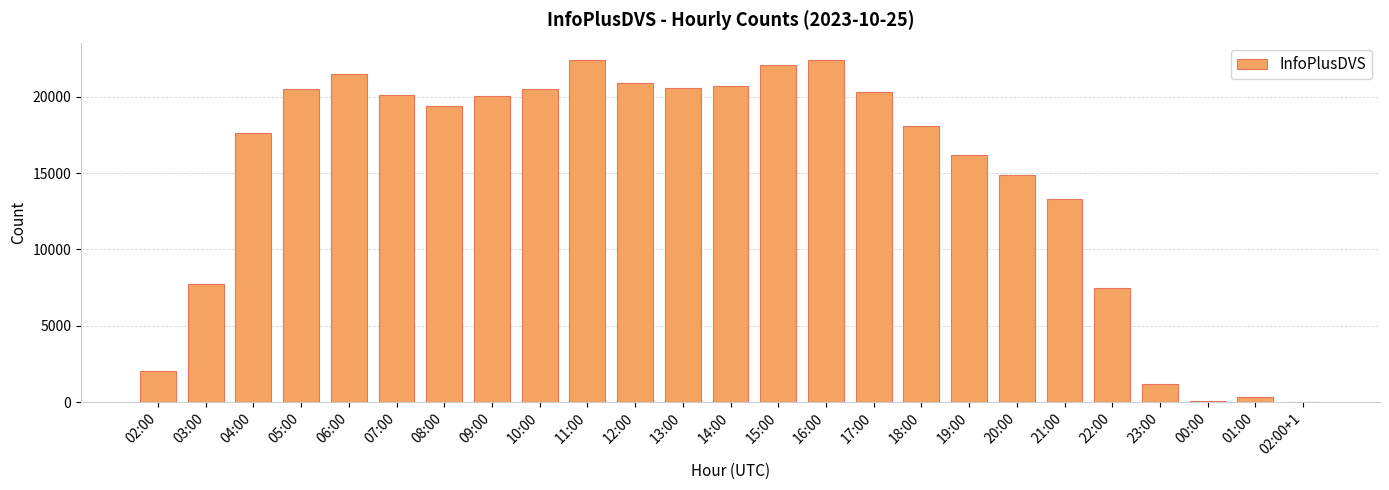

Where is the data nearest to the value 11214?

21:00